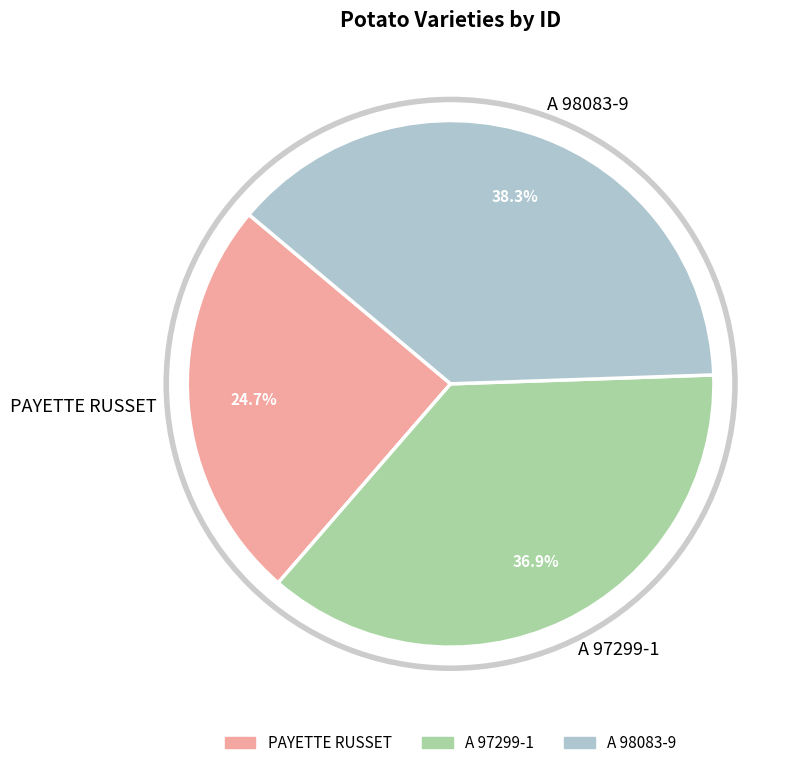

True or false: A 97299-1 accounts for 26% of the total.

False